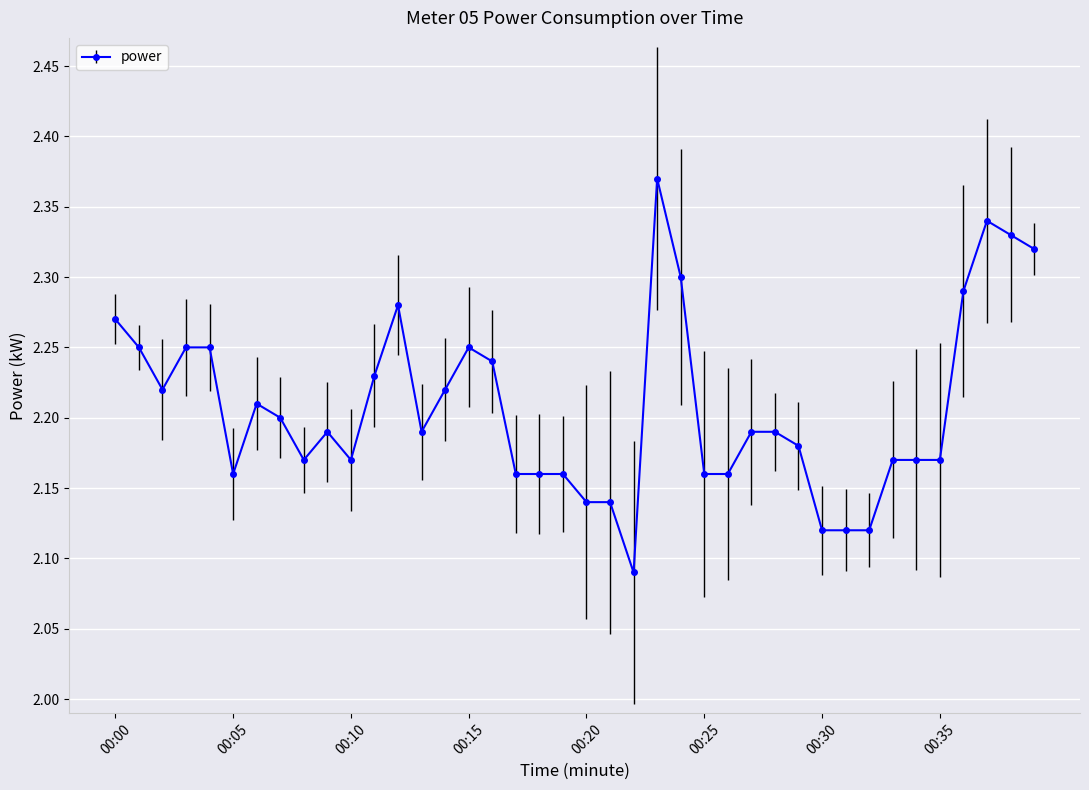

Count the values in the range 2 to 3.

40